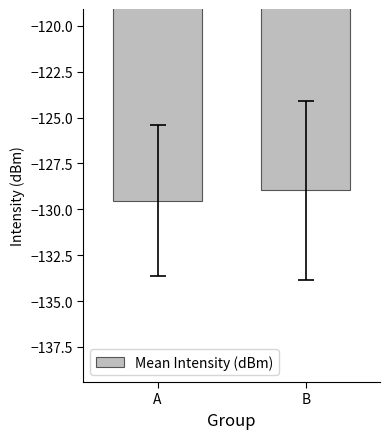

What is the average value?

-129.2